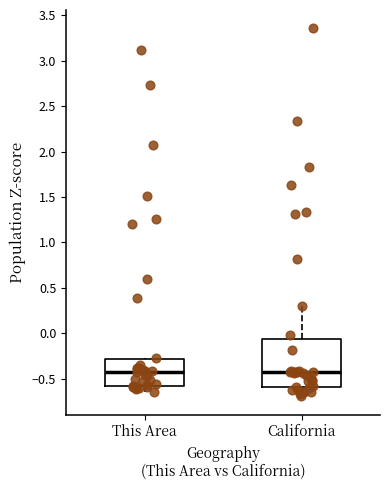

Reading left to right, transcribe this box plot: for each box, give where its median line is, the range the box spans, and where its two whiskers end, as read against the y-axis. The values are not printed on the chart, so give them approximately, as read against the axis.

This Area: median -0.40, box -0.60 to -0.30, whiskers -0.65 to -0.25
California: median -0.45, box -0.60 to -0.05, whiskers -0.70 to 0.30